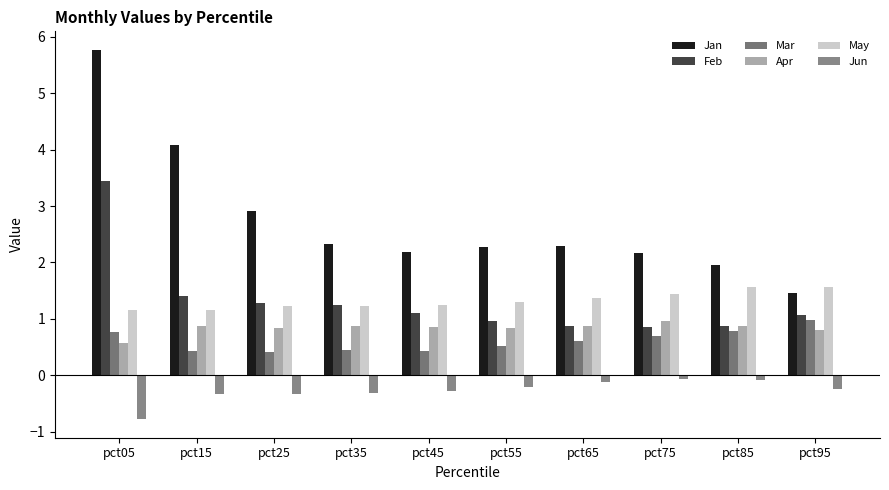

What is the greatest value displayed?

5.8